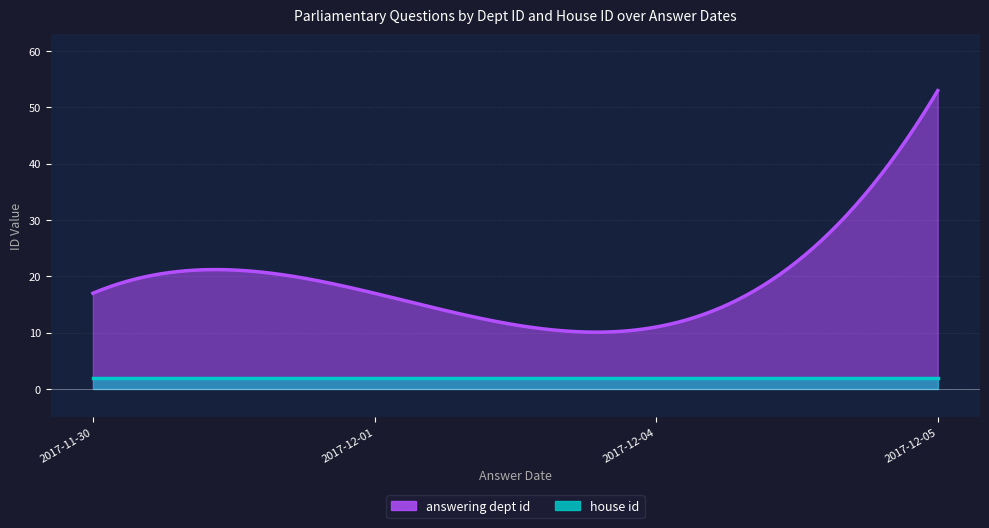

Rank the series by their average value, from lowest to highest.

house id, answering dept id